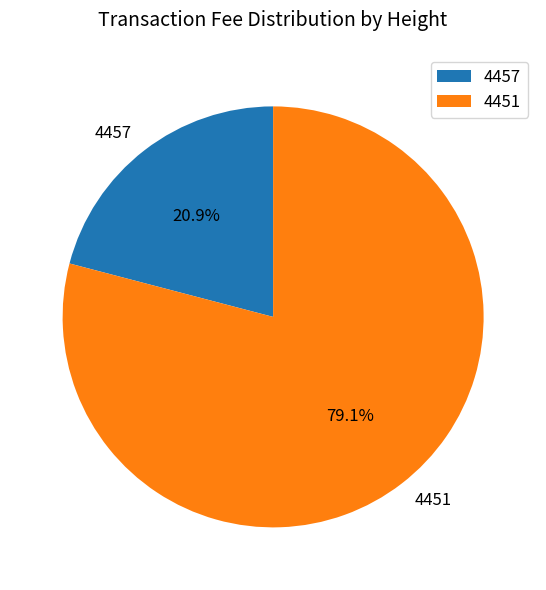

How many slices are in this pie chart?

2